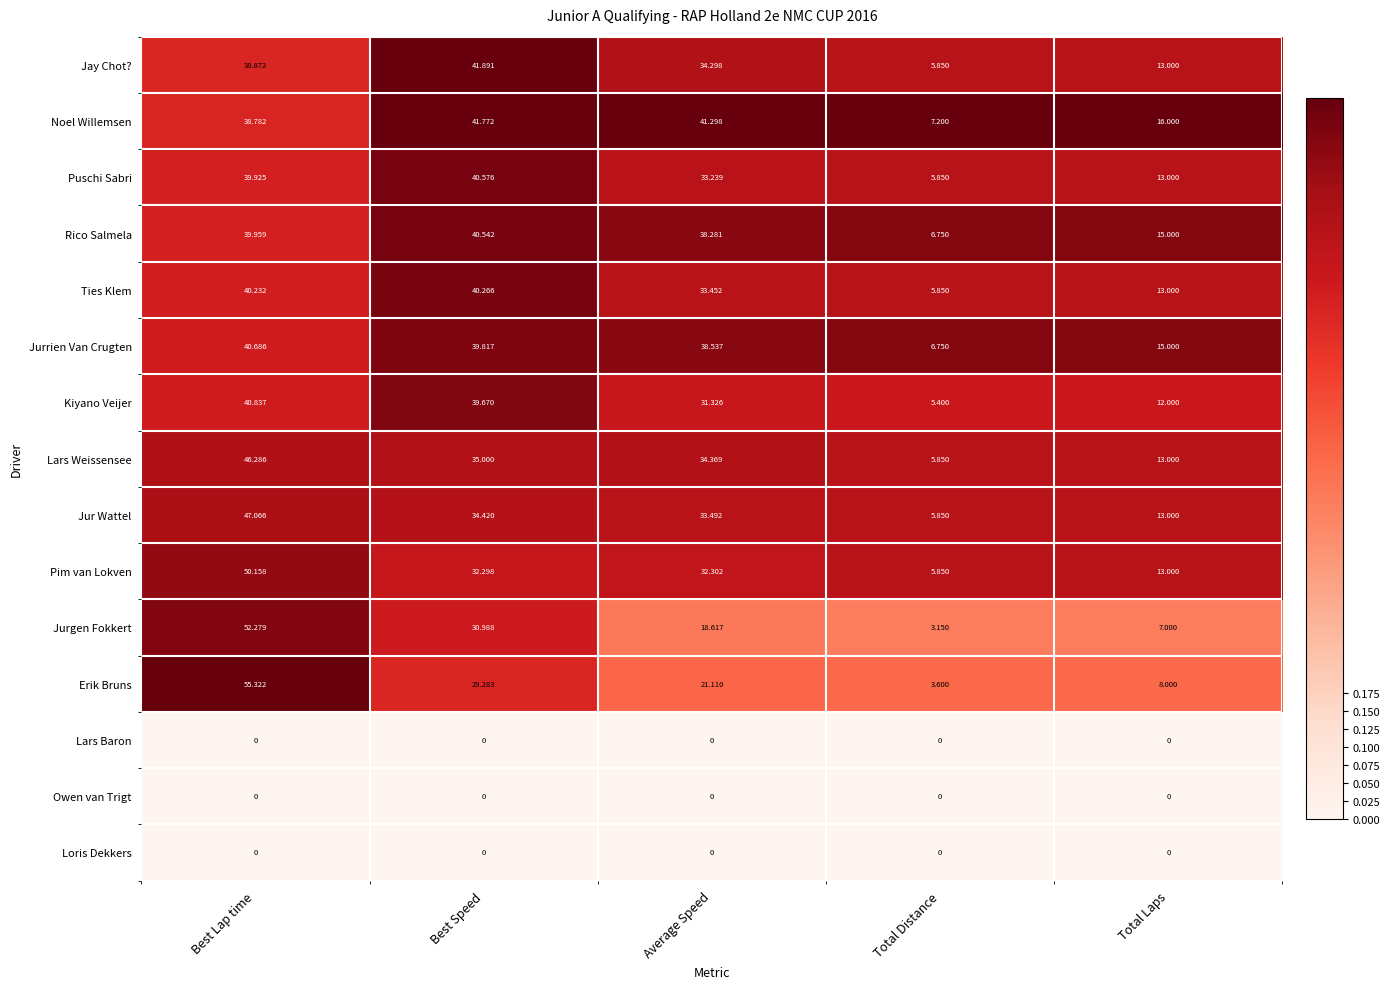

What is the spread (max minus min) of values at Average Speed?

41.3